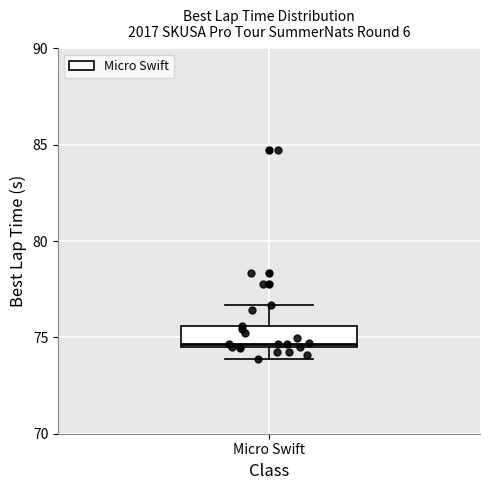

Read this box plot against the y-axis: the position of the median line, the range covered by the box, and the ends of both whiskers. The values are not printed on the chart, so give them approximately, as read against the axis.

median 74.5 (just above the box's lower edge), box 74.5 to 75.5, whiskers 74.0 to 76.5